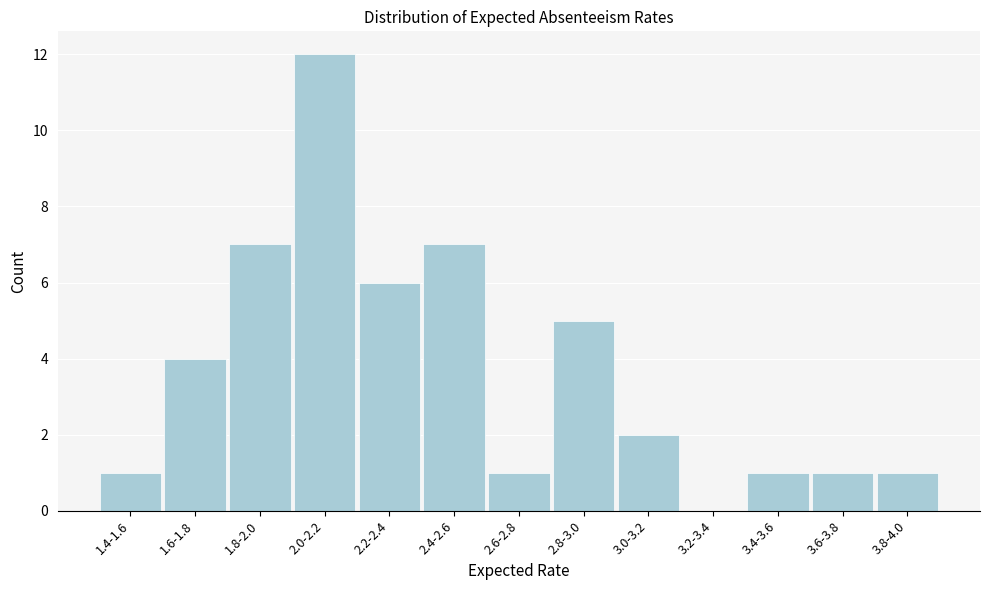

Reading left to right, extract all data points from this chart.

1.4-1.6=1	1.6-1.8=4	1.8-2.0=7	2.0-2.2=12	2.2-2.4=6	2.4-2.6=7	2.6-2.8=1	2.8-3.0=5	3.0-3.2=2	3.2-3.4=0	3.4-3.6=1	3.6-3.8=1	3.8-4.0=1